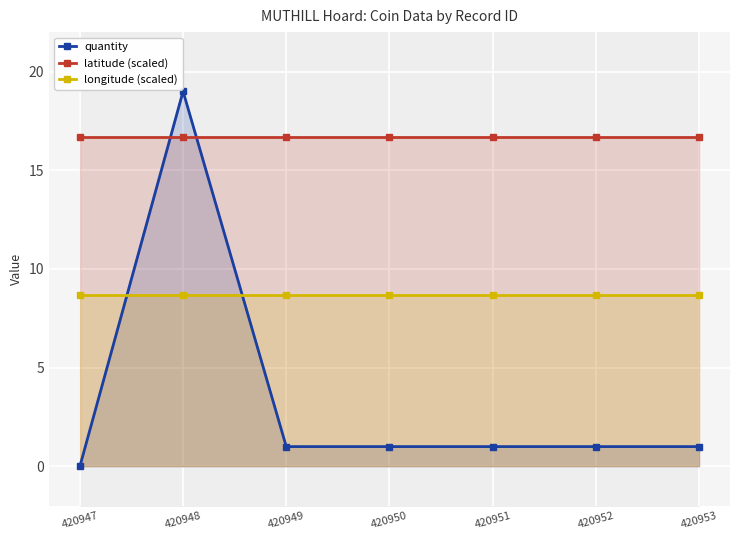

At how many categories does at least one series exceed 12?

7